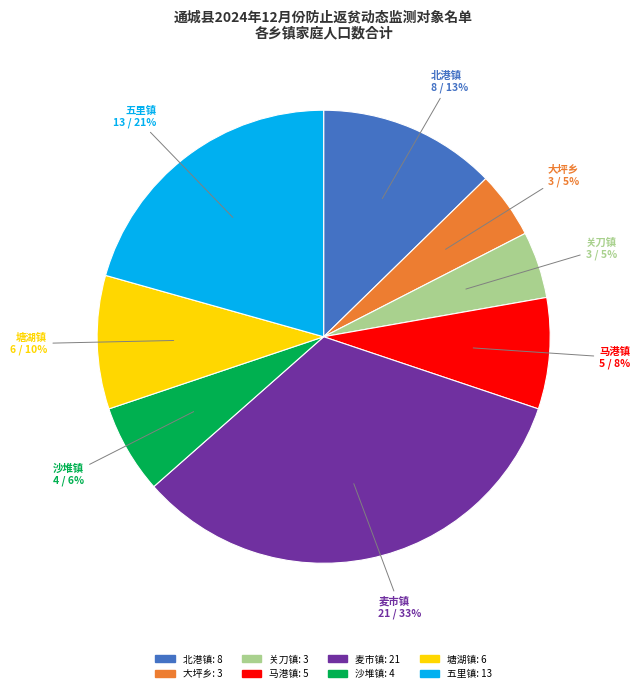

Does 关刀镇 account for over 50% of the chart?

No